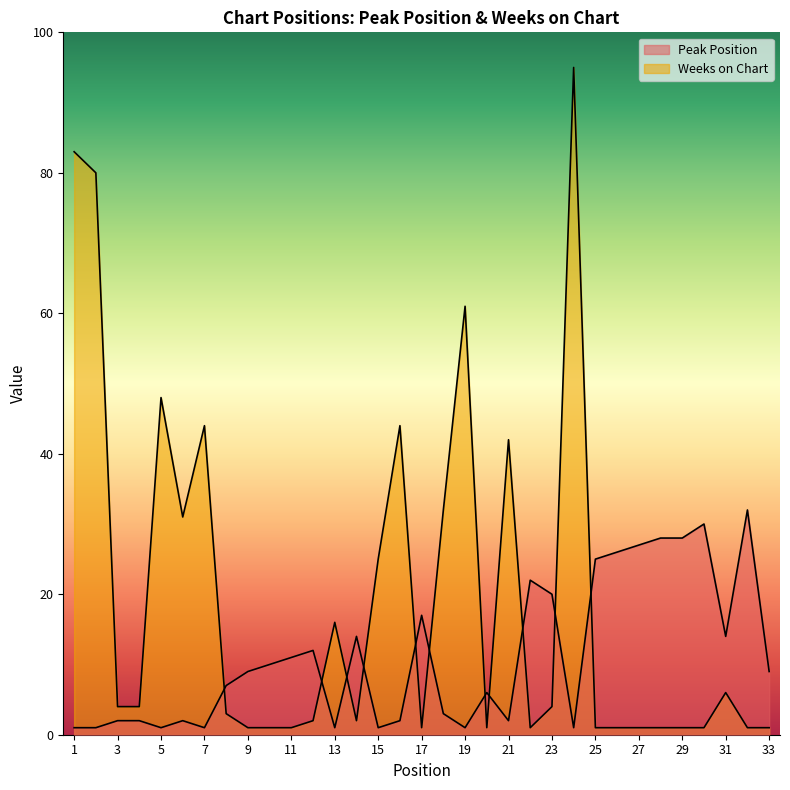

At 3, list the series in order from largest to smallest.

Weeks on Chart, Peak Position